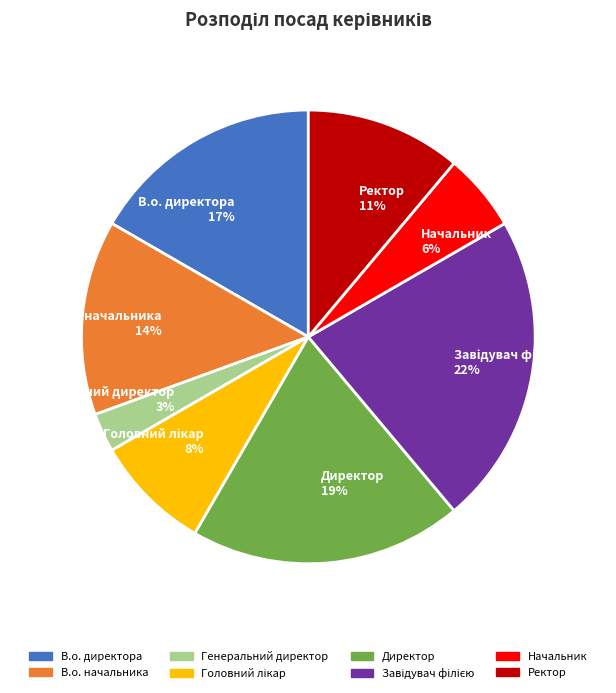

Is there a majority slice in this chart?

No